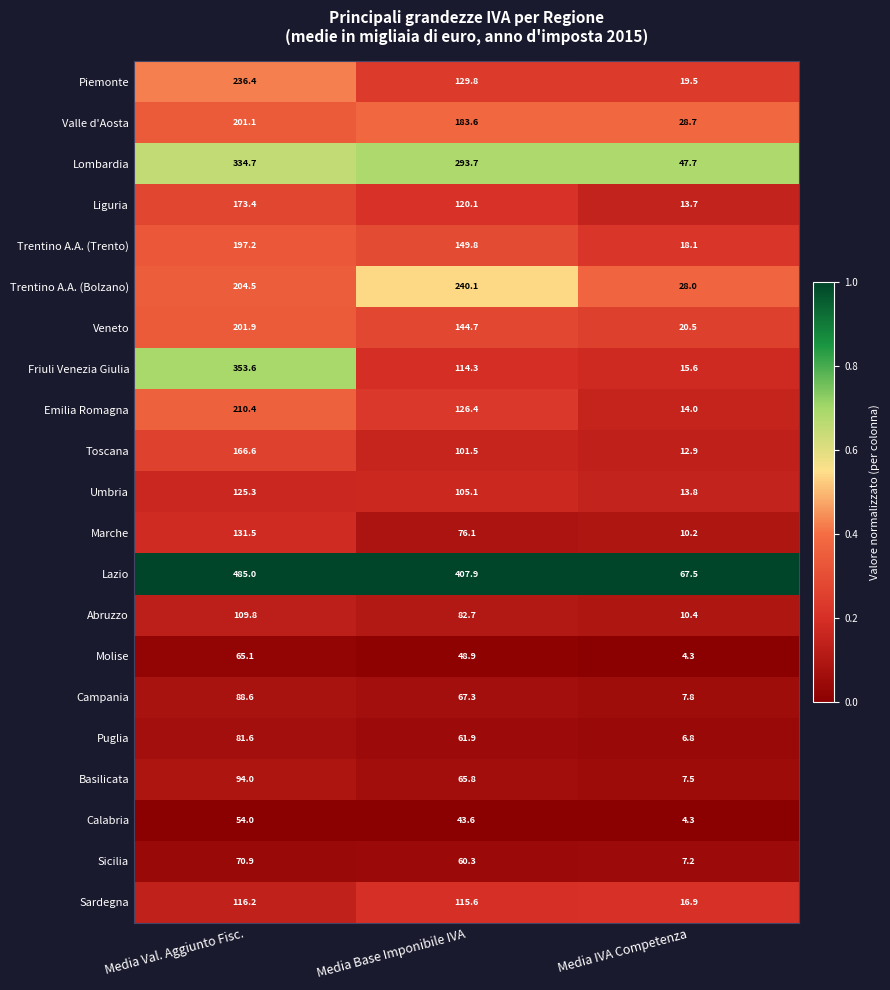

Rank the series by their maximum value, from highest to lowest.

Lazio, Friuli Venezia Giulia, Lombardia, Trentino A.A. (Bolzano), Piemonte, Emilia Romagna, Veneto, Valle d'Aosta, Trentino A.A. (Trento), Liguria, Toscana, Marche, Umbria, Sardegna, Abruzzo, Basilicata, Campania, Puglia, Sicilia, Molise, Calabria